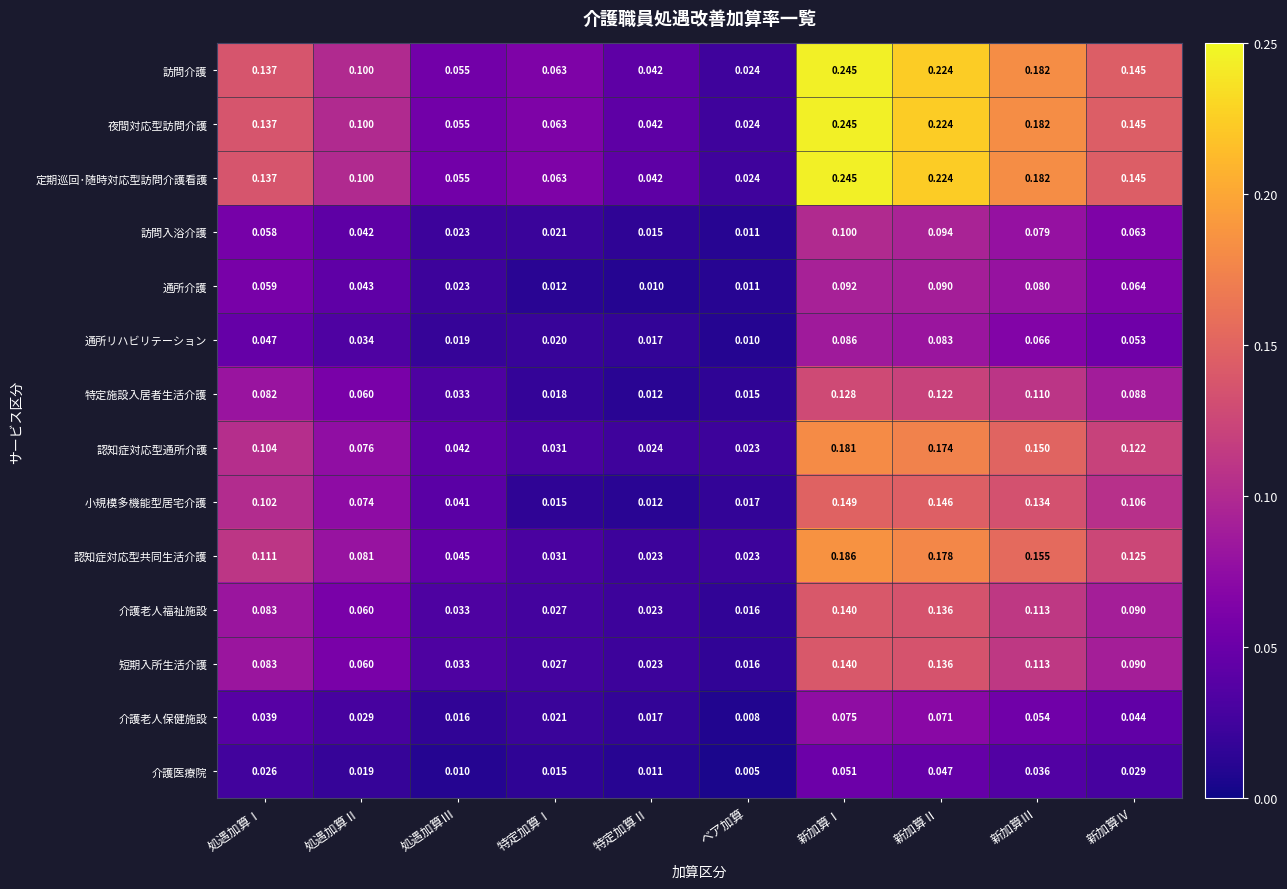

Is the value of 夜間対応型訪問介護 at 新加算Ⅳ greater than the value of 短期入所生活介護 at 処遇加算Ⅲ?

Yes